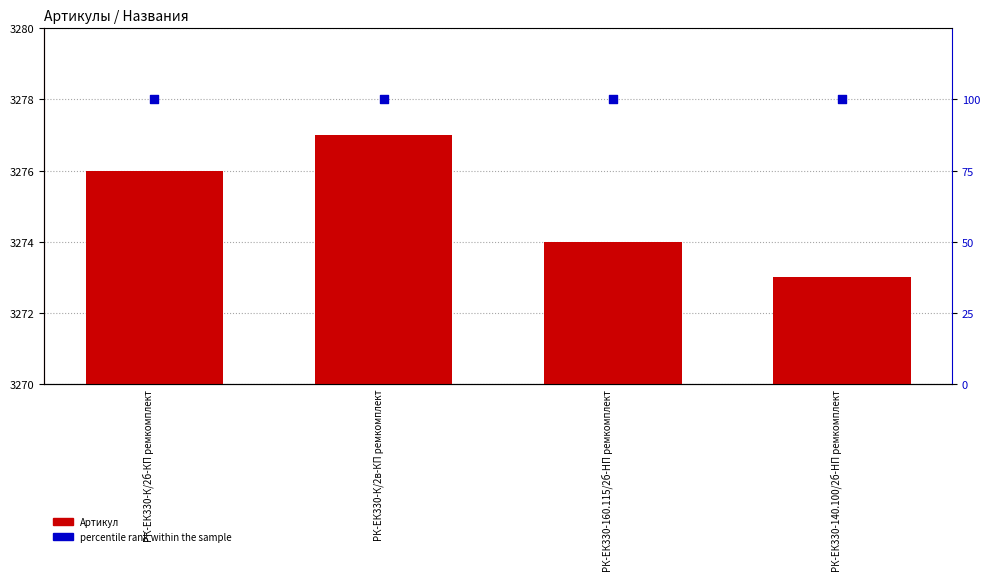

Which series has the largest Y range (max minus min)?

Артикул